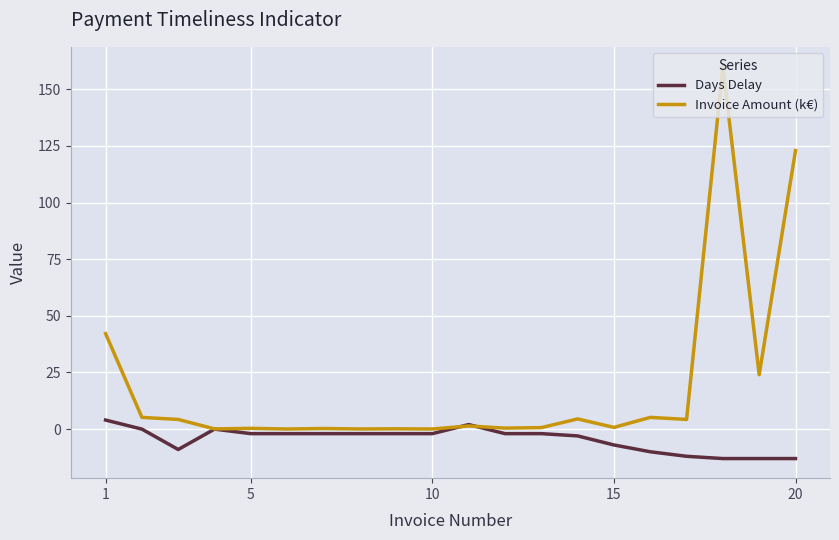

What is the maximum value shown in the chart?

160.1